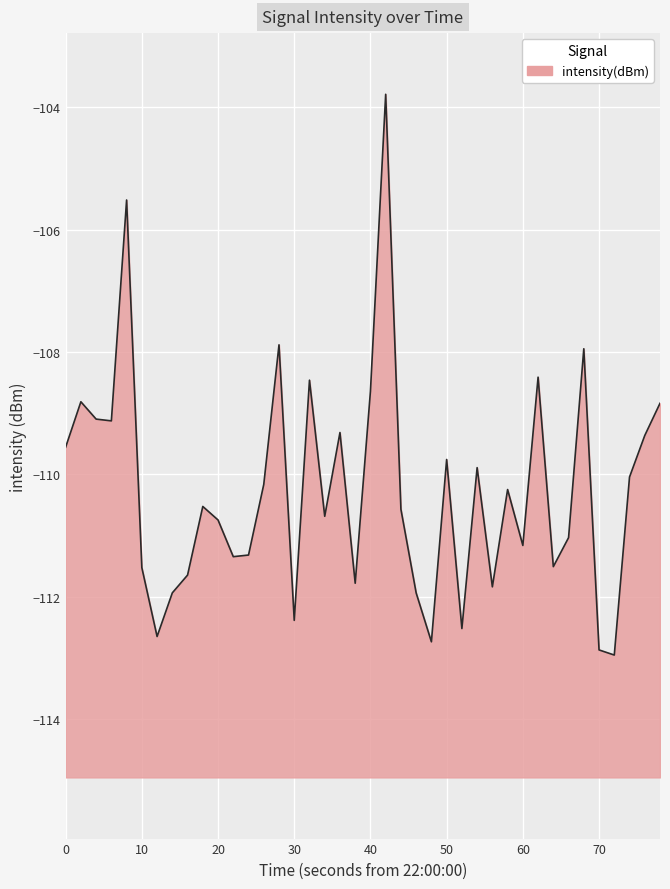

What is the difference between the maximum and minimum values?

9.2